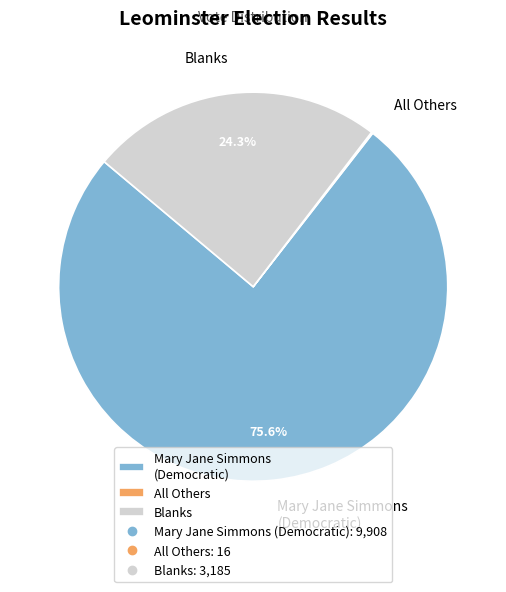

What percentage is the Mary Jane Simmons (Democratic) slice, to the nearest percent?

76%